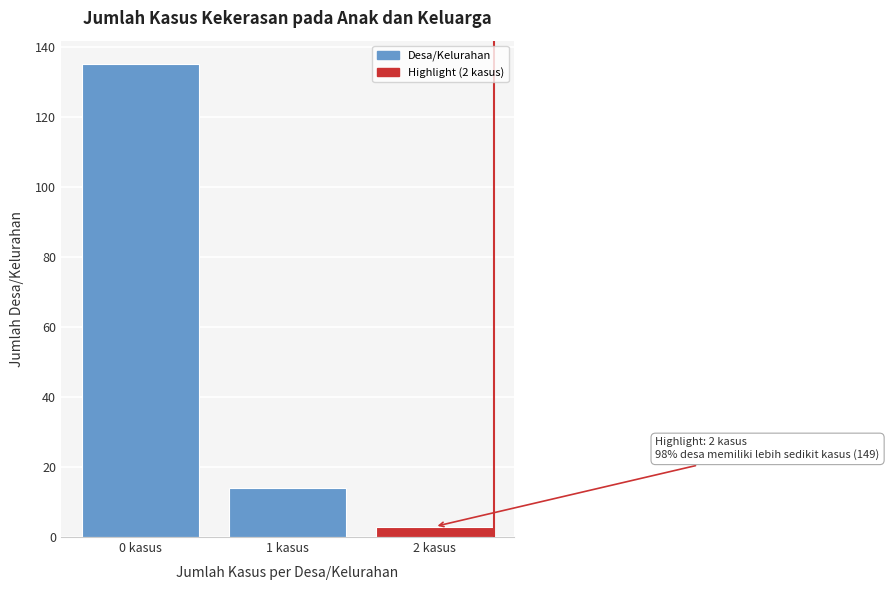

Reading left to right, what are all the values shown in this chart?

135	14	3